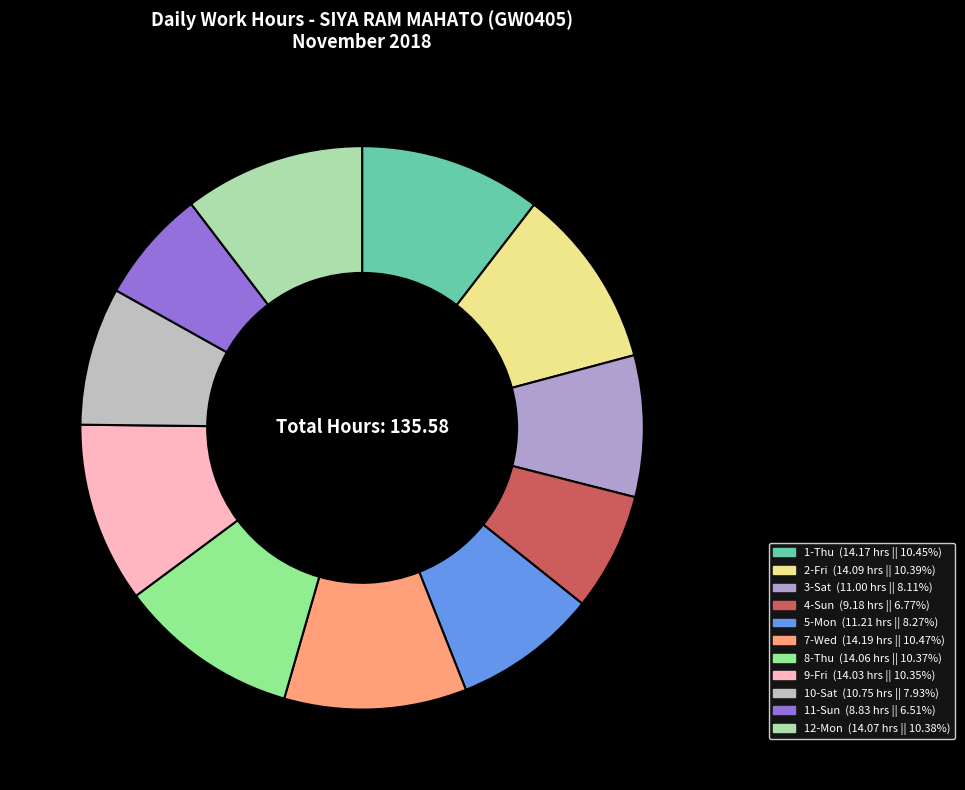

The 7-Wed slice represents 10% of the pie. True or false?

True